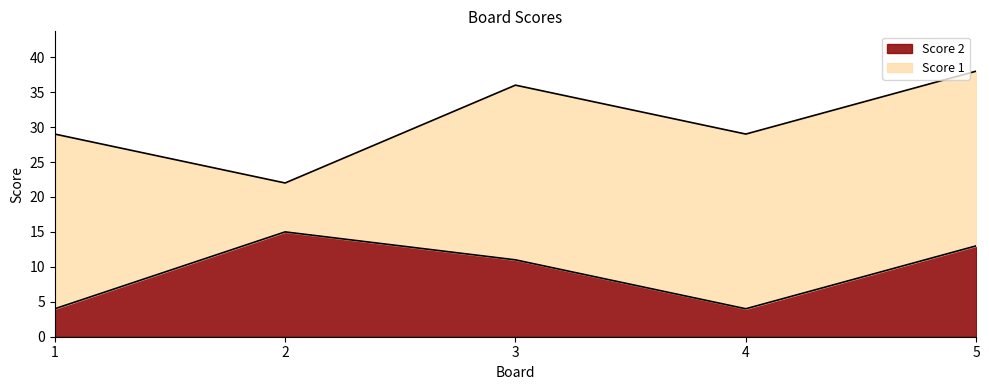

What is the value of the 3rd point from the left?

11